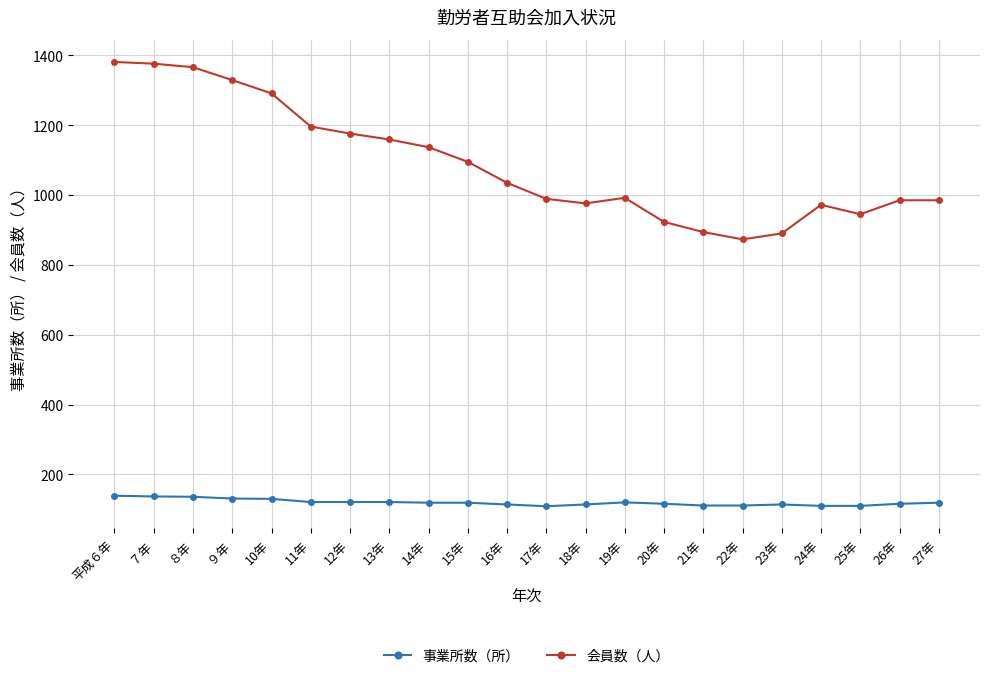

Which series changed the most between 21年 and 26年?

会員数（人）